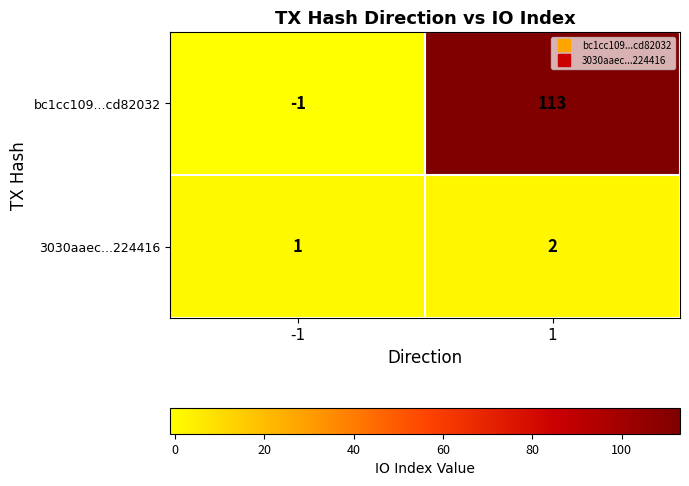

What is the average value of the bc1cc109...cd82032 series?

56